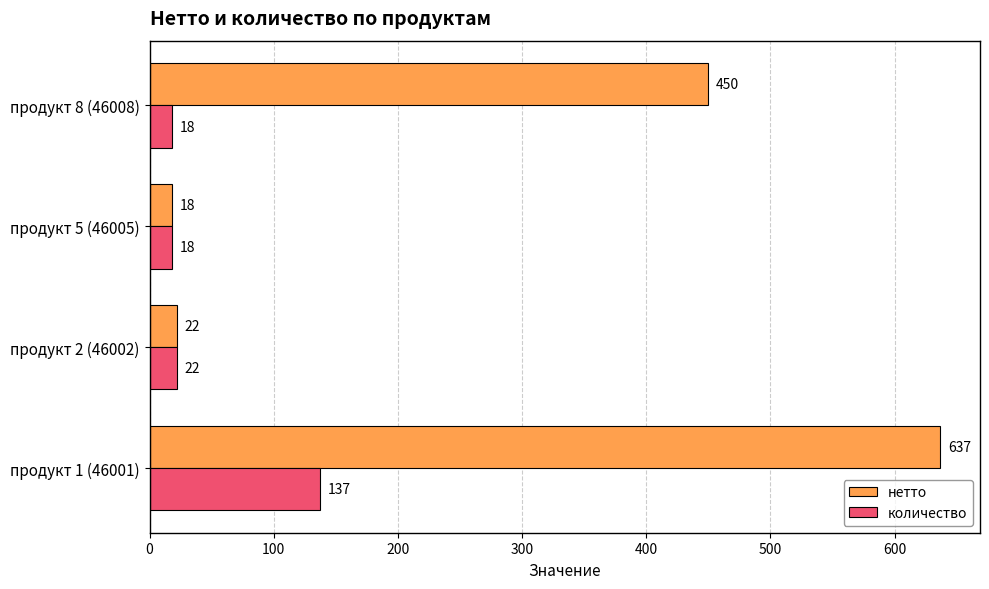

What is the difference between the second highest and second lowest values in the нетто series?

428